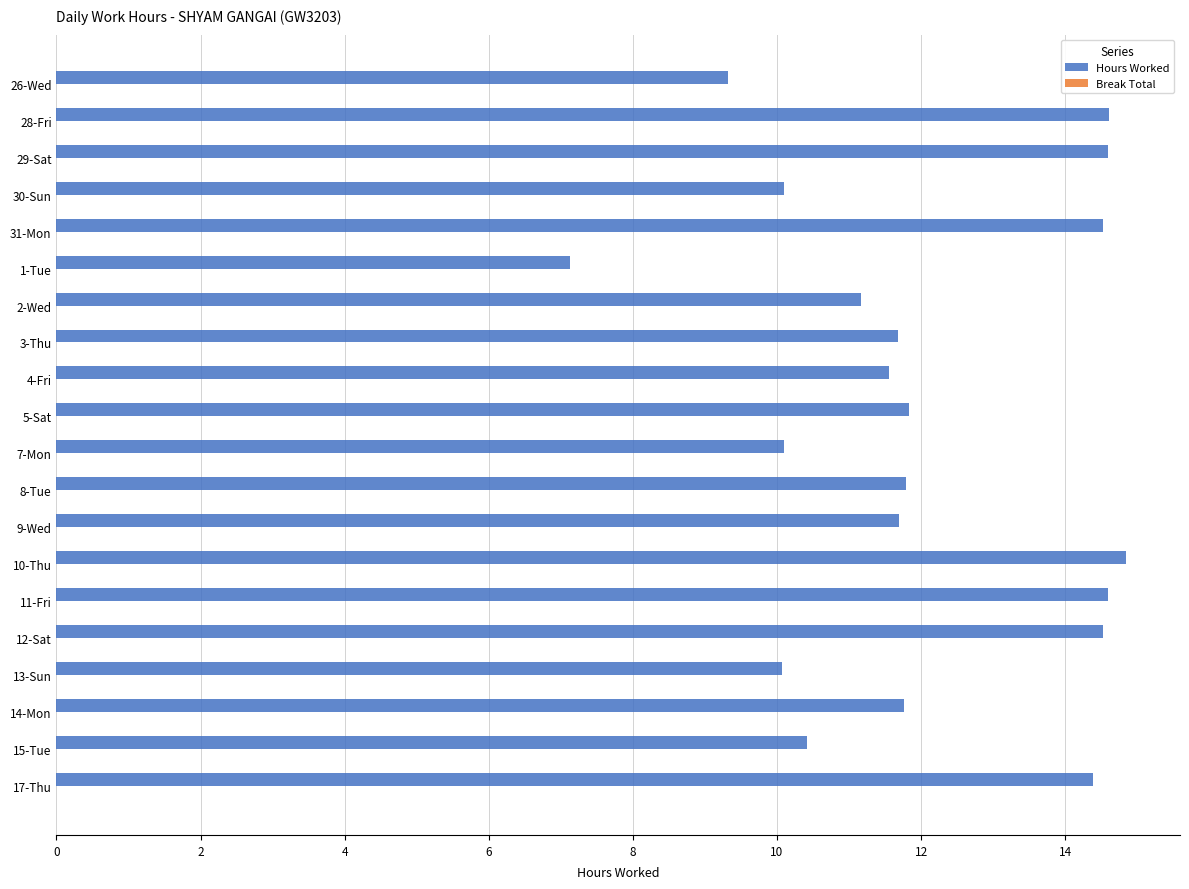

The value at 2-Wed is 11.2. True or false?

True